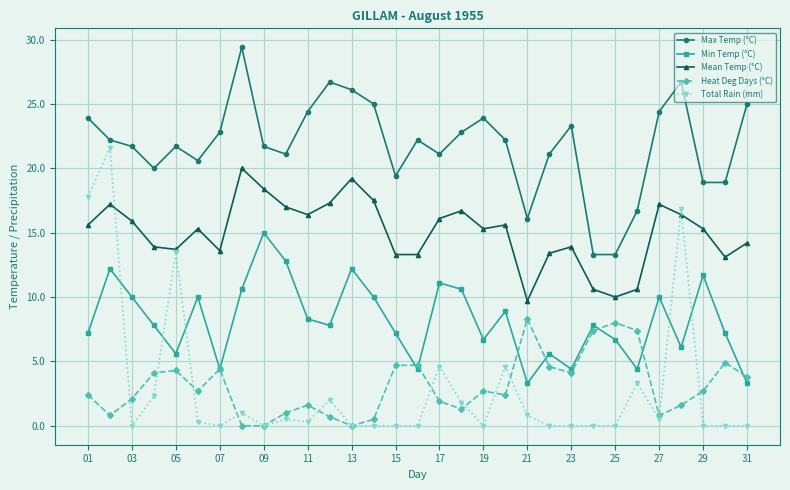

Which series has the largest total across all categories?

Max Temp (°C)